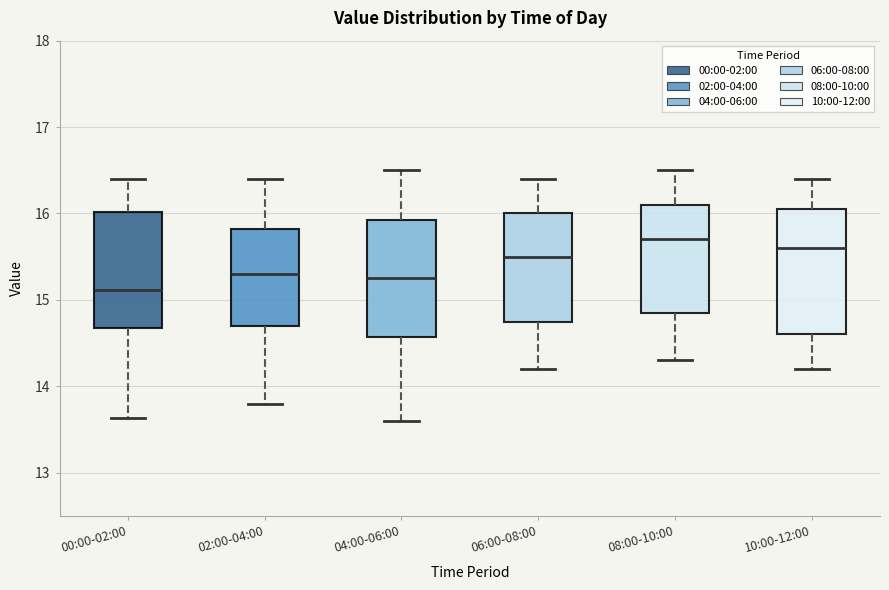

Where is the lower edge of the box for 02:00-04:00 on the y-axis? The values are not printed on the chart, so give them approximately, as read against the axis.

14.7